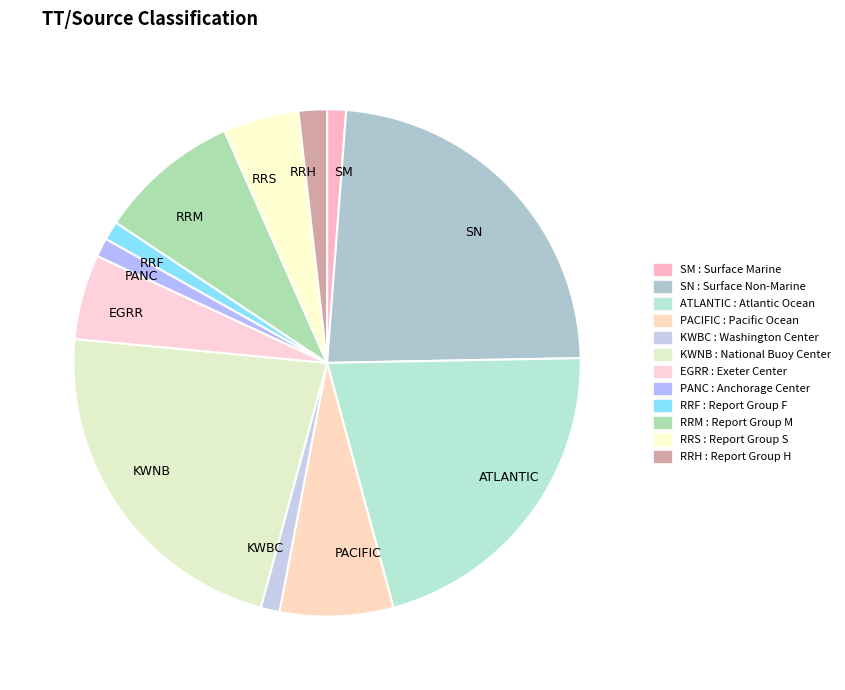

Approximately how many times larger is the value at RRM compared to ATLANTIC?

0.4